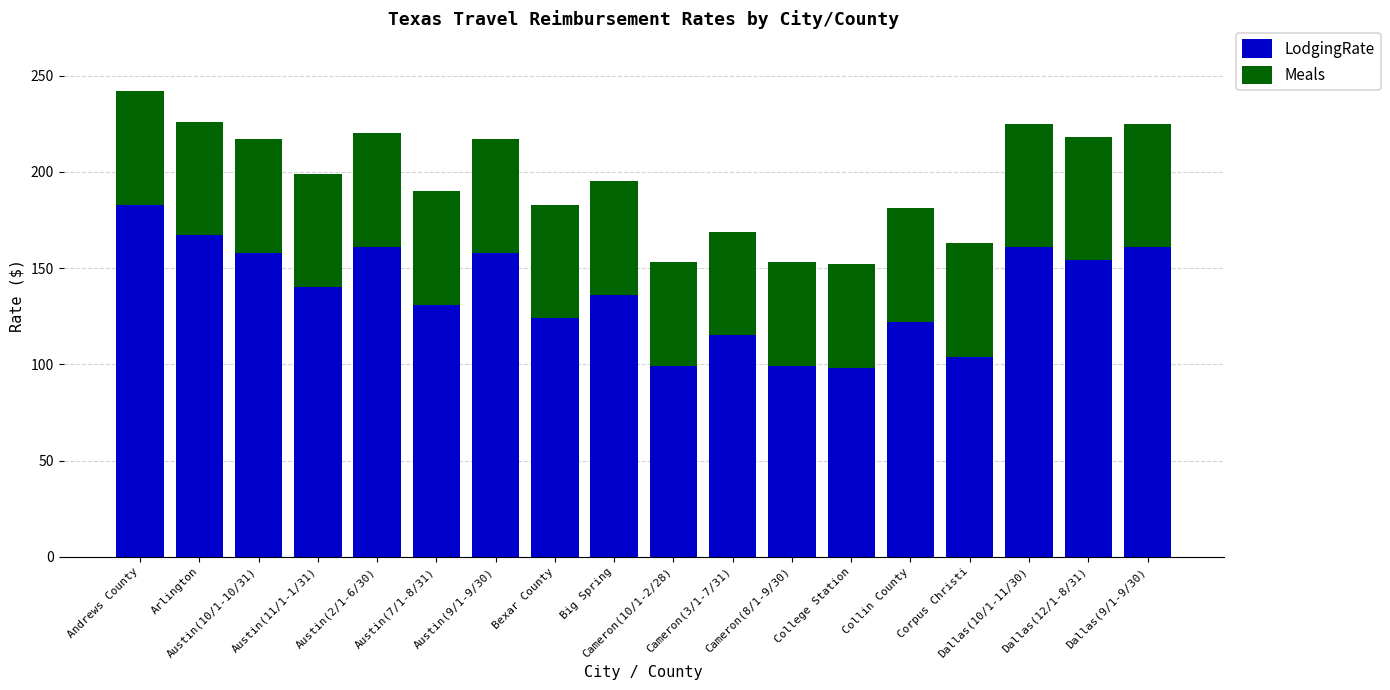

What is the sum of all LodgingRate values?

2471